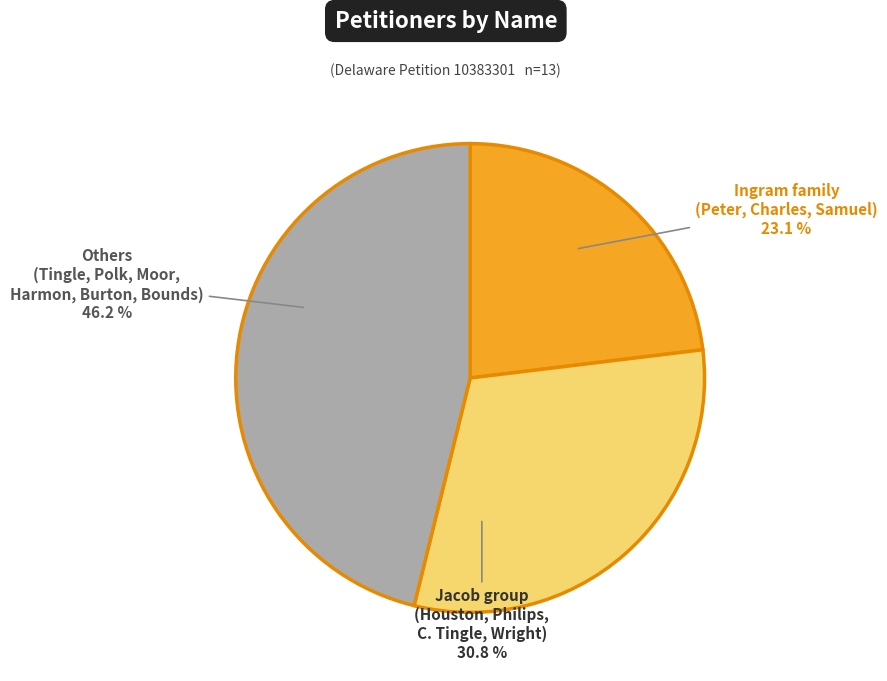

Does any single category account for the majority?

No